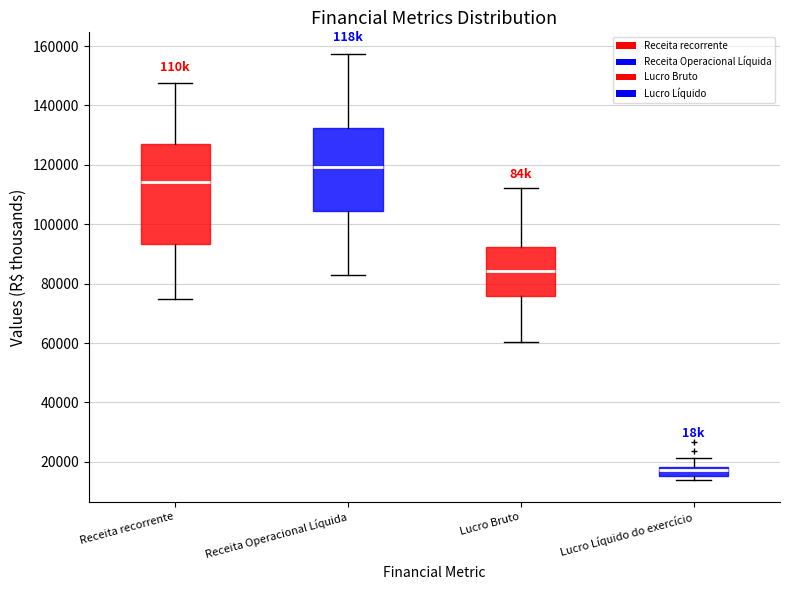

Where does the lower whisker of the box for Receita recorrente end on the y-axis? The values are not printed on the chart, so give them approximately, as read against the axis.

74000